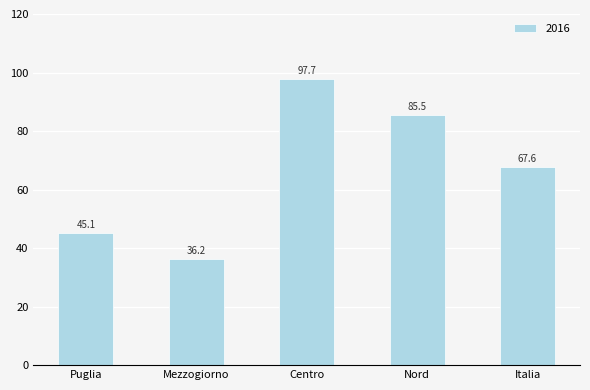

At which category does the chart reach its minimum across all series?

Mezzogiorno